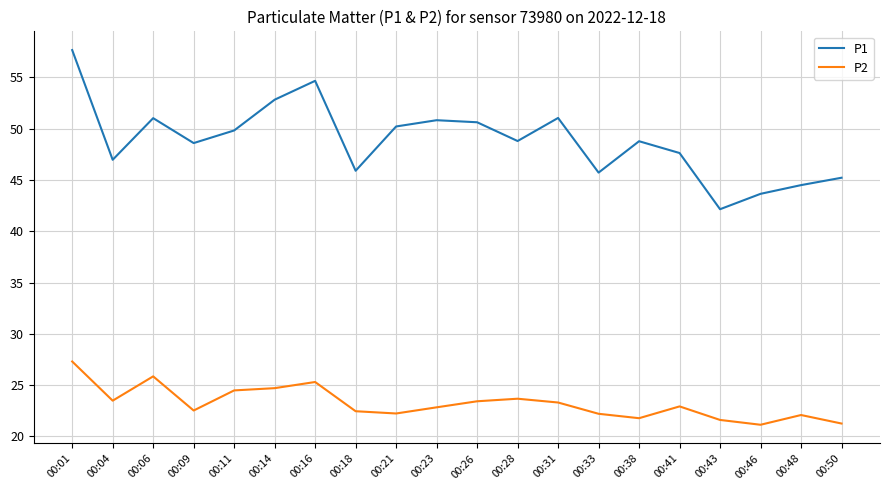

List the series in order of their peak value, highest first.

P1, P2